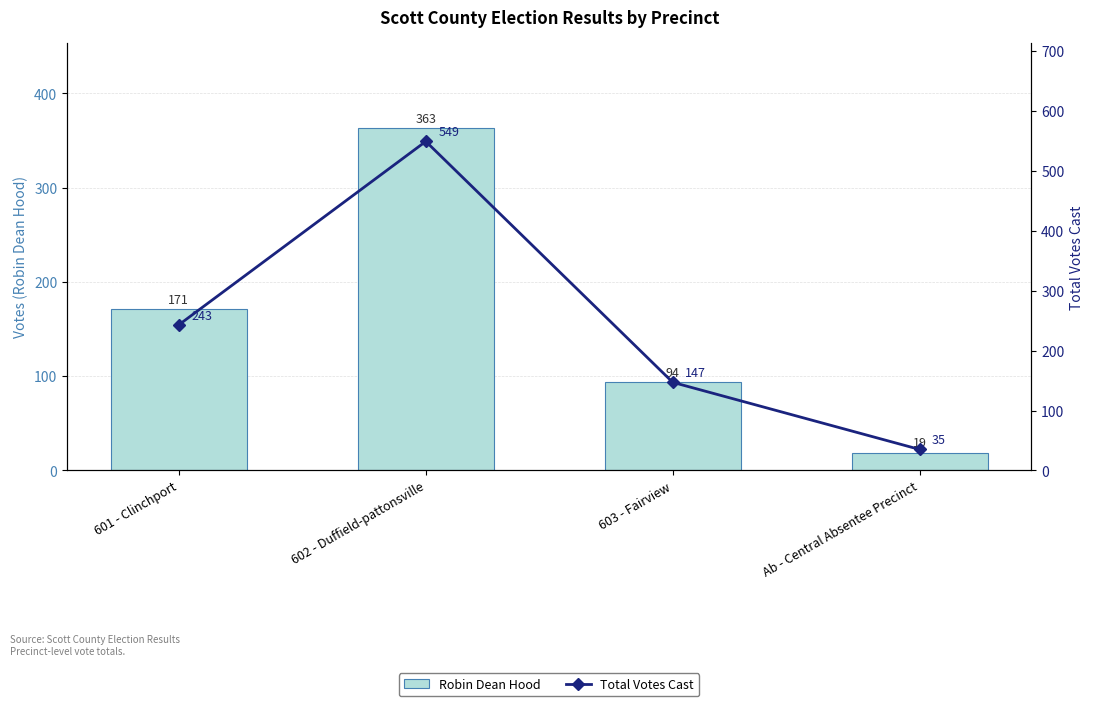

True or false: Robin Dean Hood has a value of 215 at 602 - Duffield-pattonsville.

False